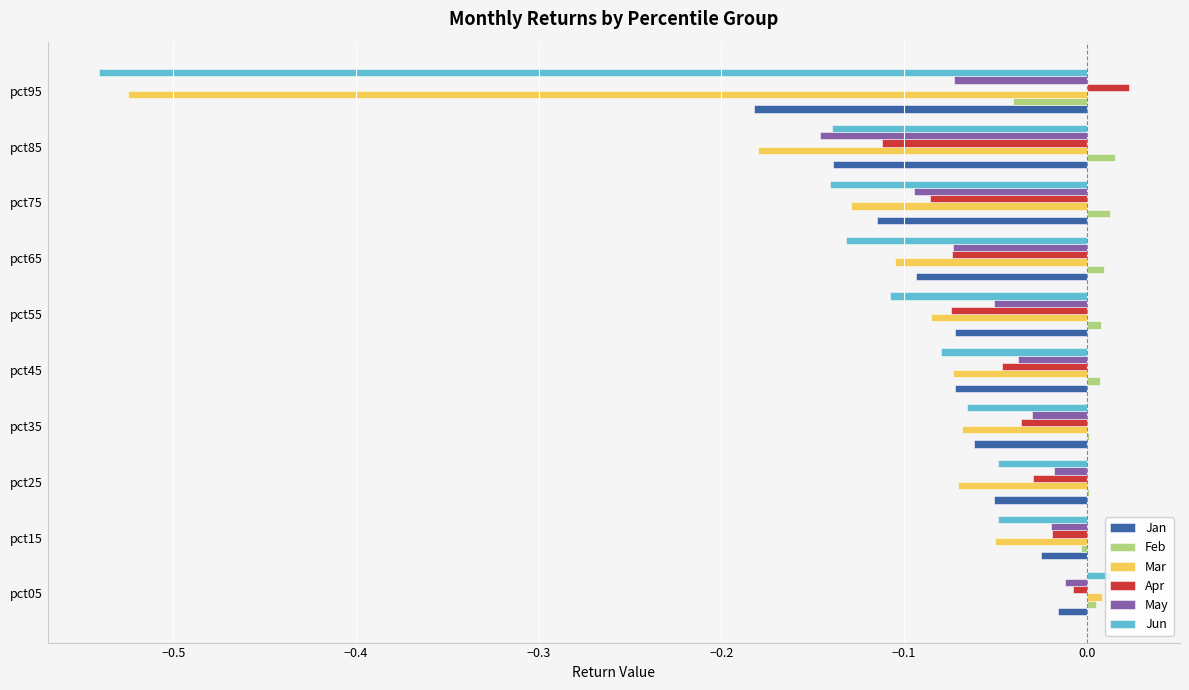

Between pct45 and pct75, which series saw the biggest shift?

Jun